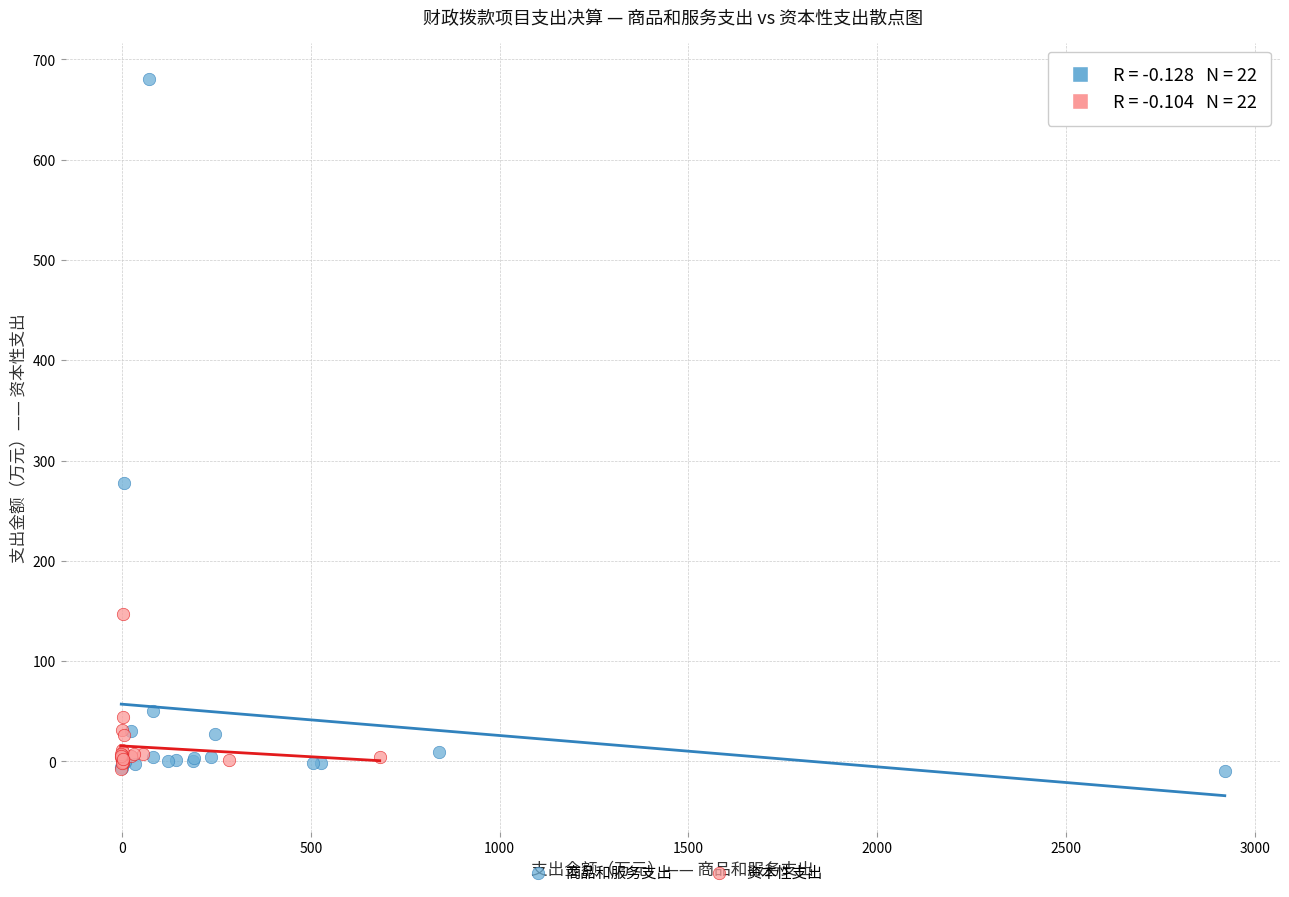

Which series has the widest spread of Y values?

商品和服务支出